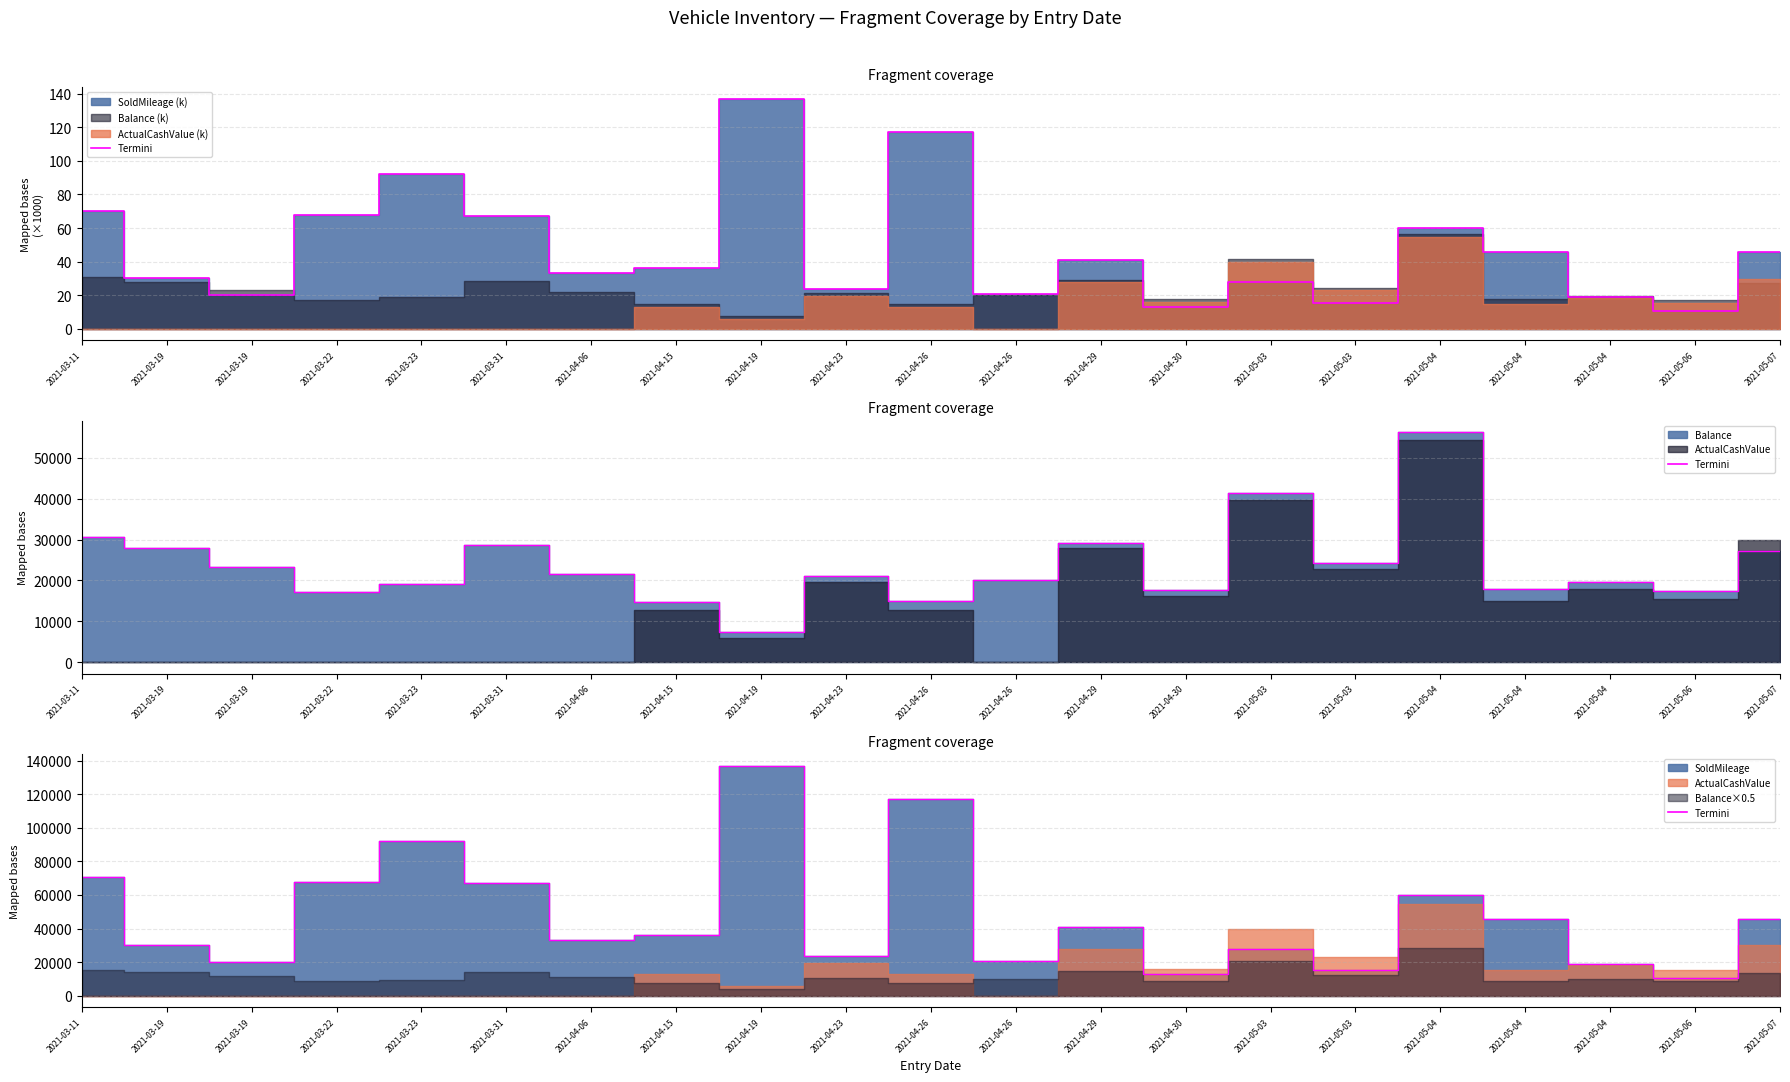

List the labels in order of value, largest first.

2021-04-19, 2021-04-26, 2021-03-23, 2021-03-11, 2021-03-22, 2021-03-31, 2021-05-04, 2021-05-04, 2021-05-07, 2021-04-29, 2021-04-15, 2021-04-06, 2021-03-19, 2021-05-03, 2021-04-23, 2021-04-26, 2021-03-19, 2021-05-04, 2021-05-03, 2021-04-30, 2021-05-06